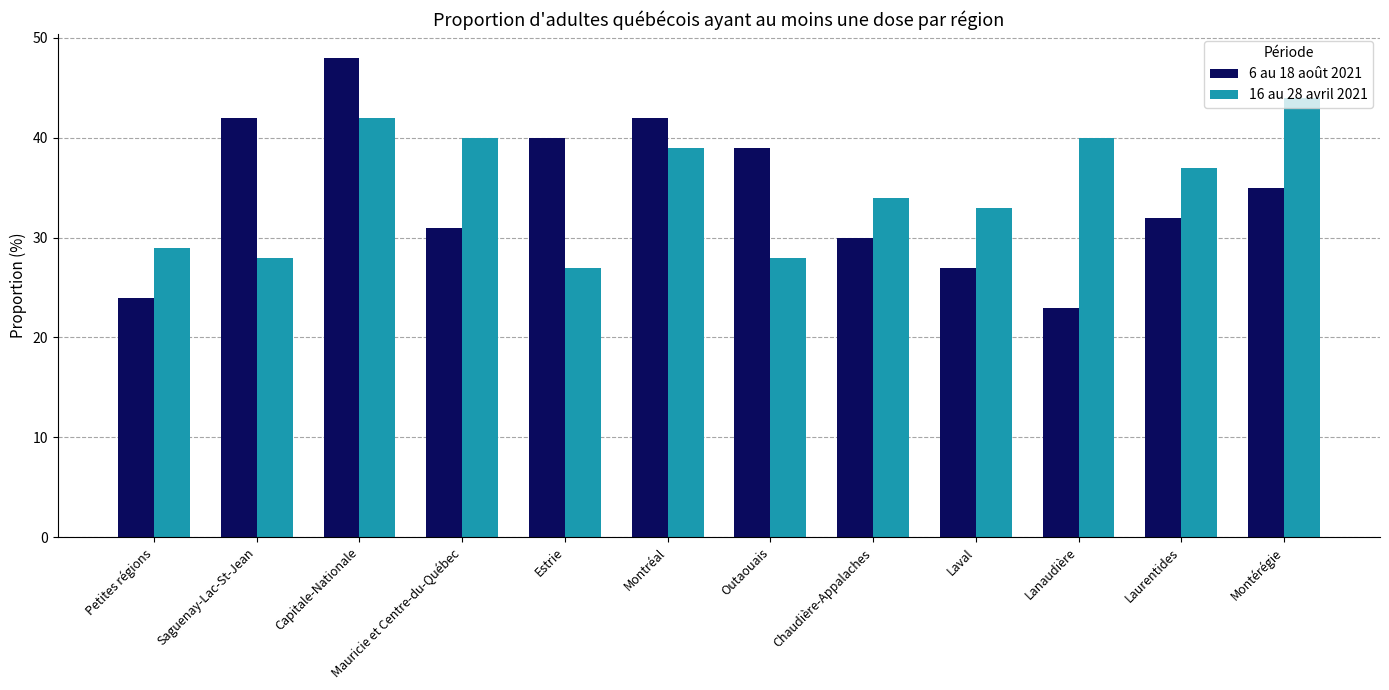

What is the label of the 10th bar from the left?

Lanaudière